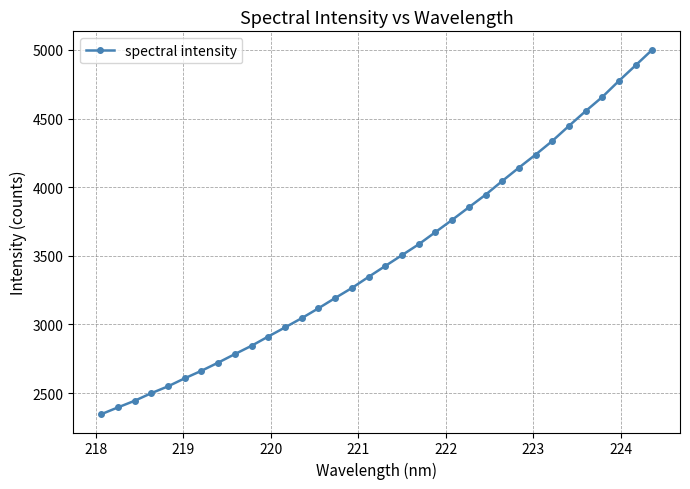

What is the maximum value shown in the chart?

5002.7